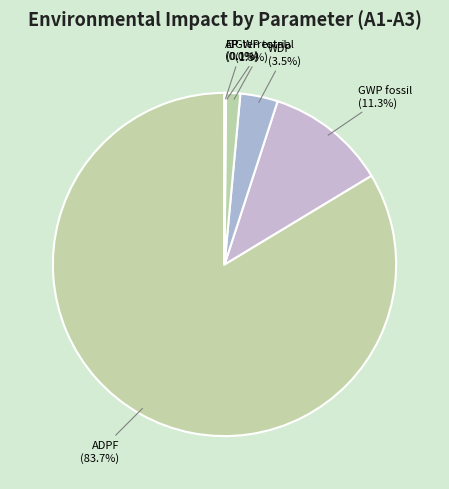

Approximately how many times larger is the value at GWP fossil compared to WDP?

3.2